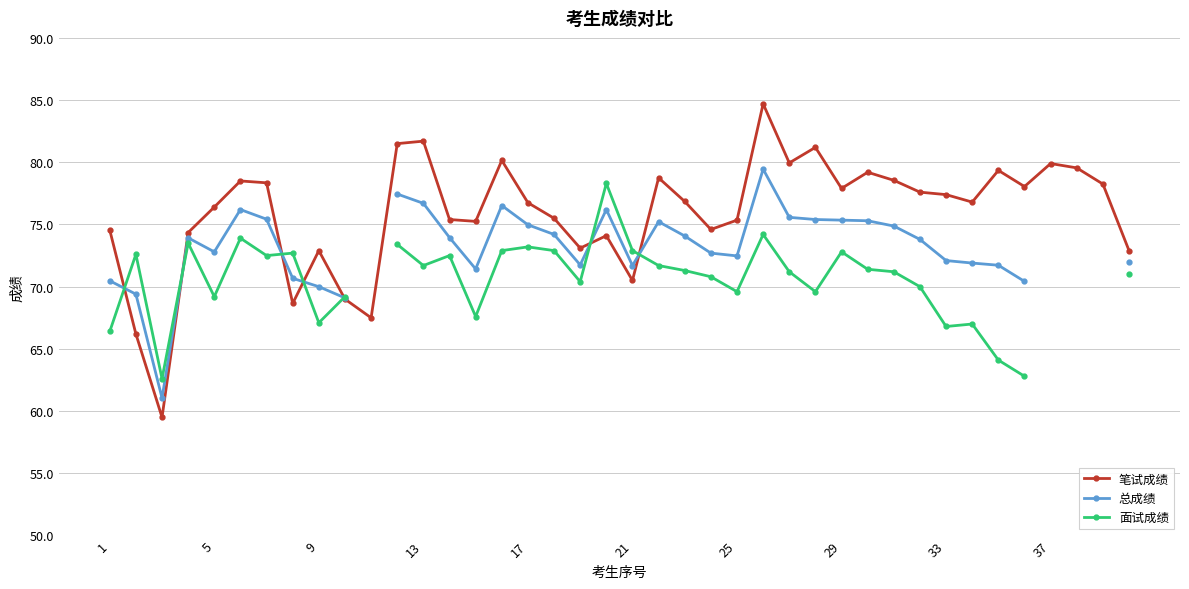

What is the lowest value of the 笔试成绩 series?

59.5